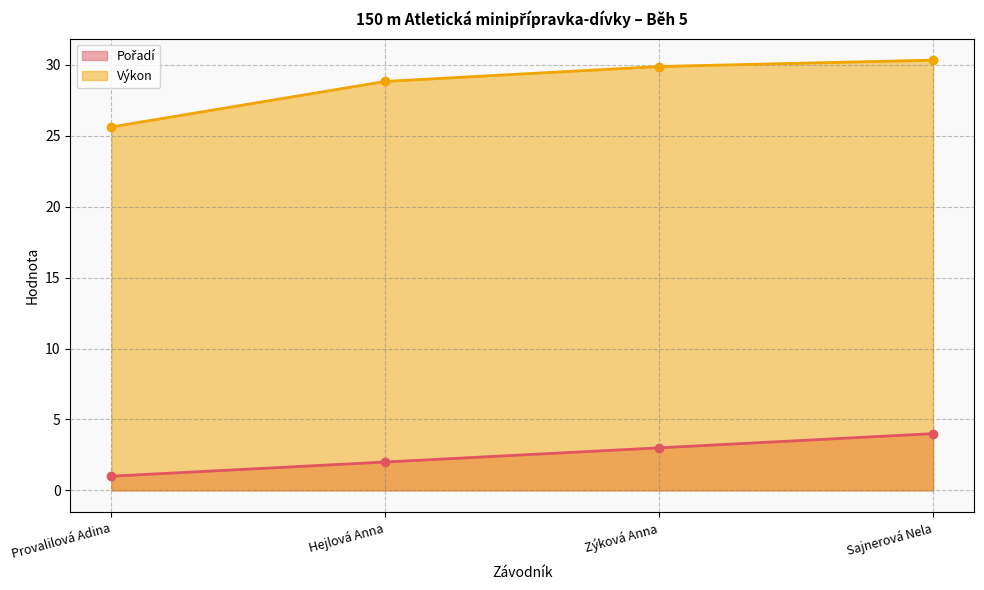

Is it true that Pořadí equals 4.5 at Zýková Anna?

False